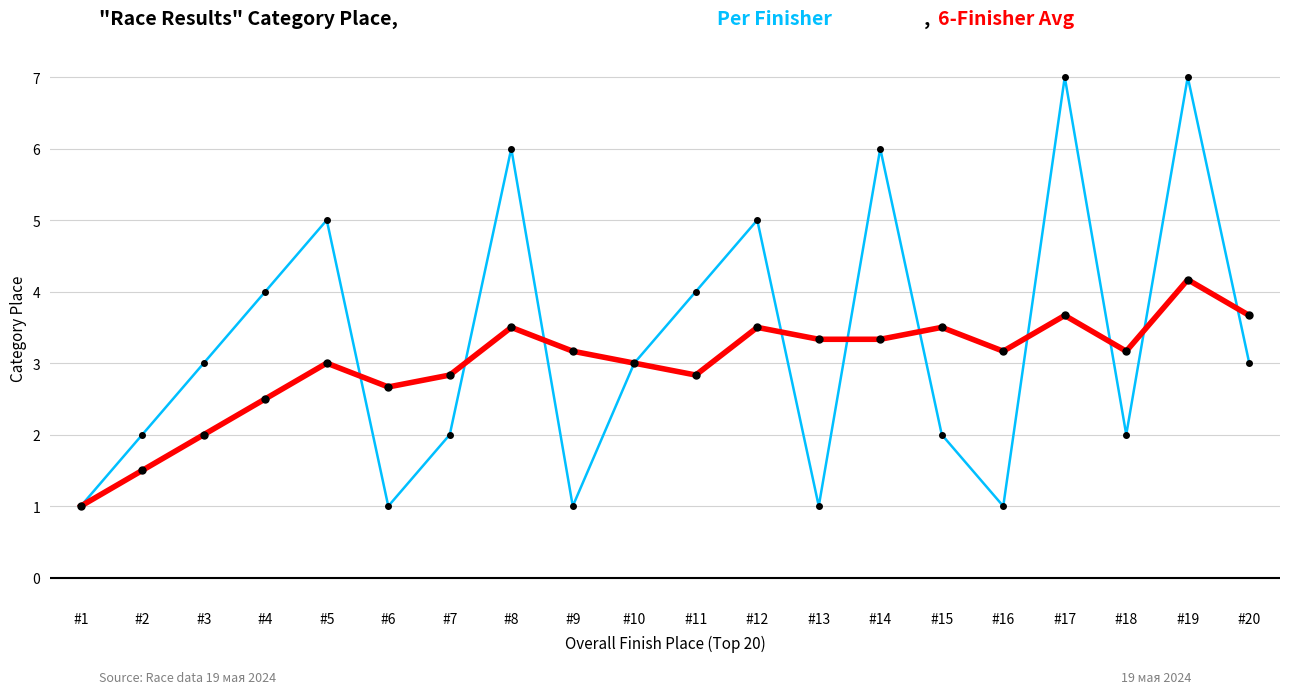

What is the difference between the highest and lowest values at #19?

2.8